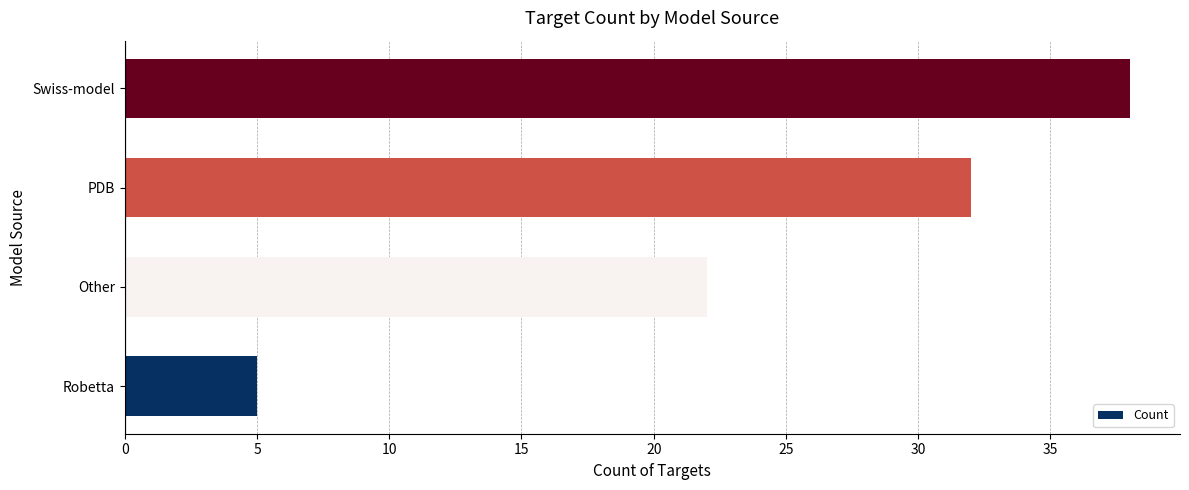

What is the change in value from Robetta to Other?

+17